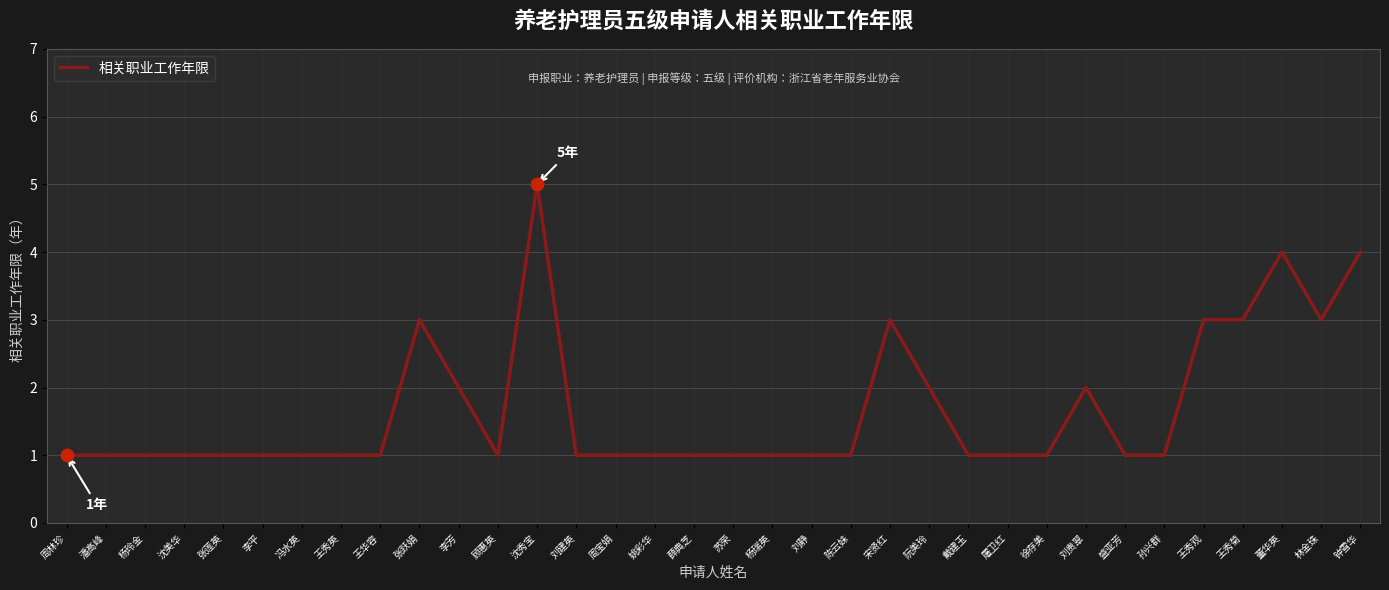

What is the ratio of the value at 王秀英 to the value at 周林珍?

1.0